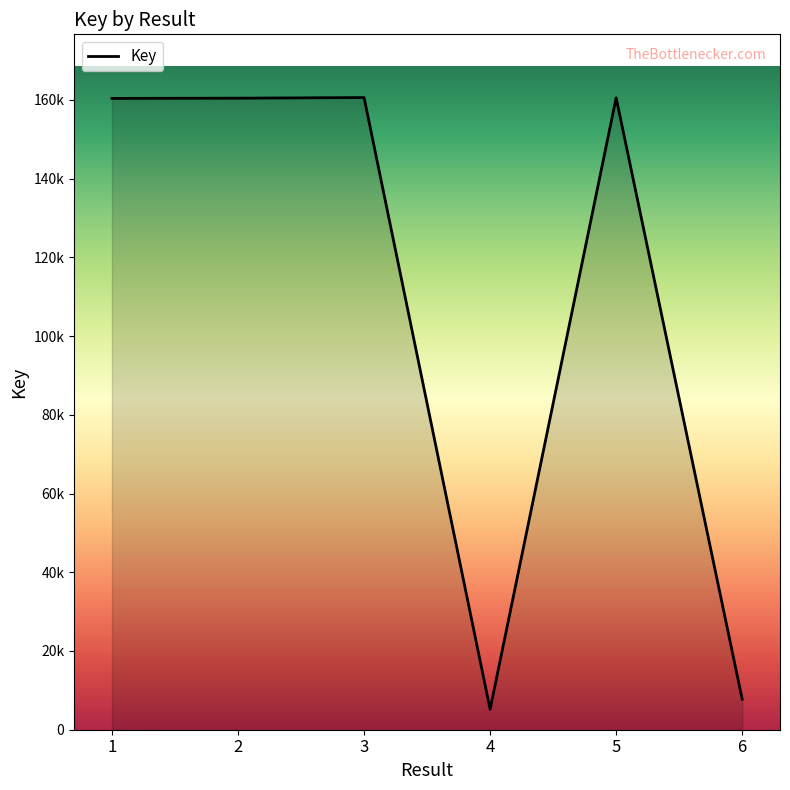

Reading left to right, extract all data points from this chart.

1=160372	2=160428	3=160585	4=5193	5=160525	6=7747